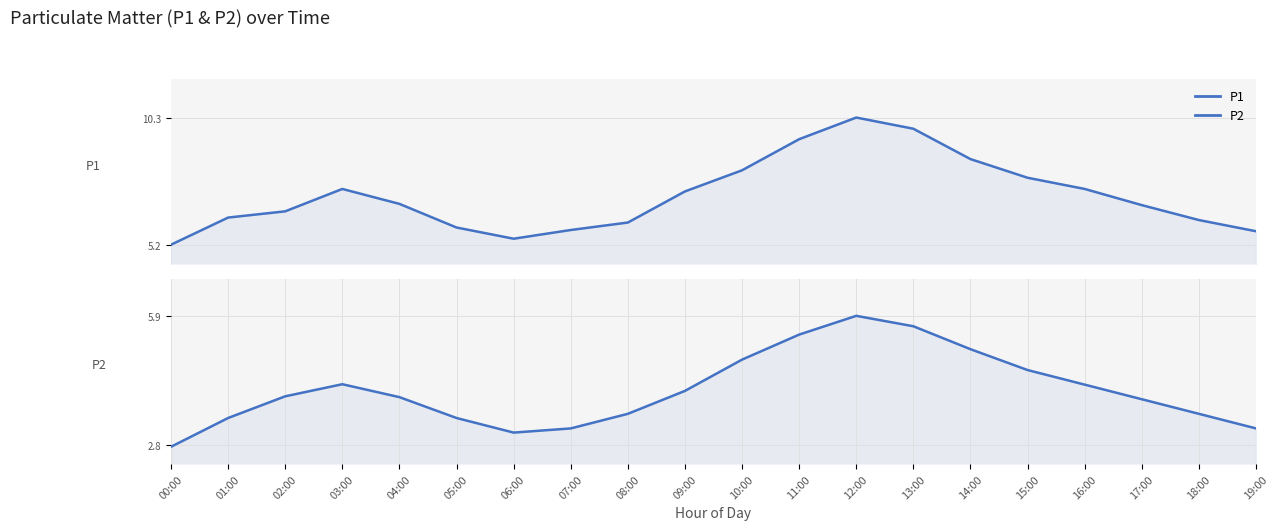

Where is the first local minimum for P1?

06:00